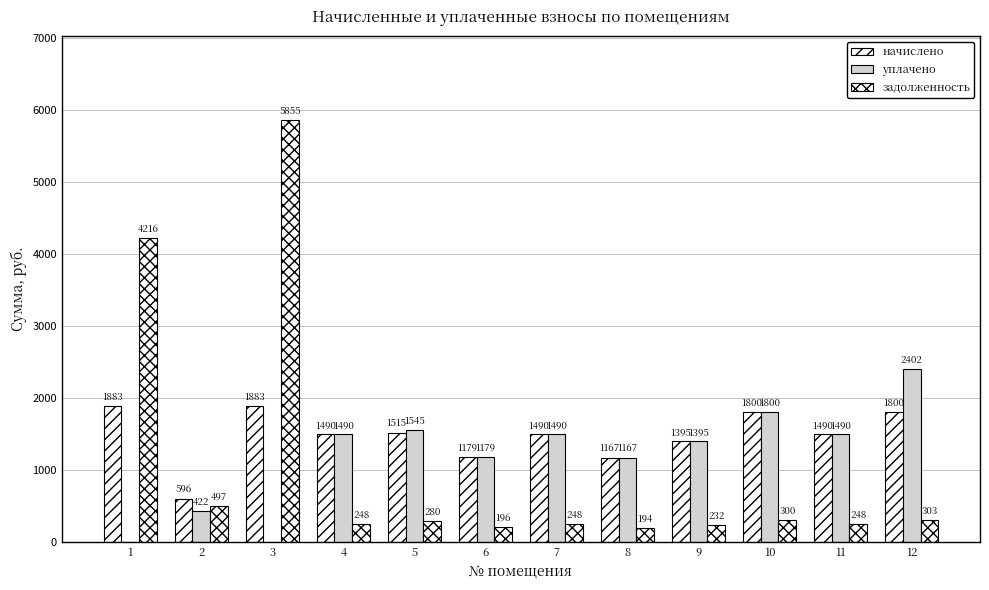

What is the maximum value for начислено?

1883.7